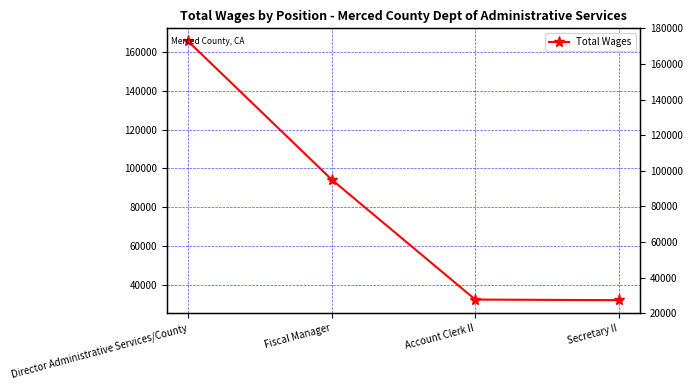

Reading left to right, what are all the values shown in this chart?

165404	94278	32594	32279